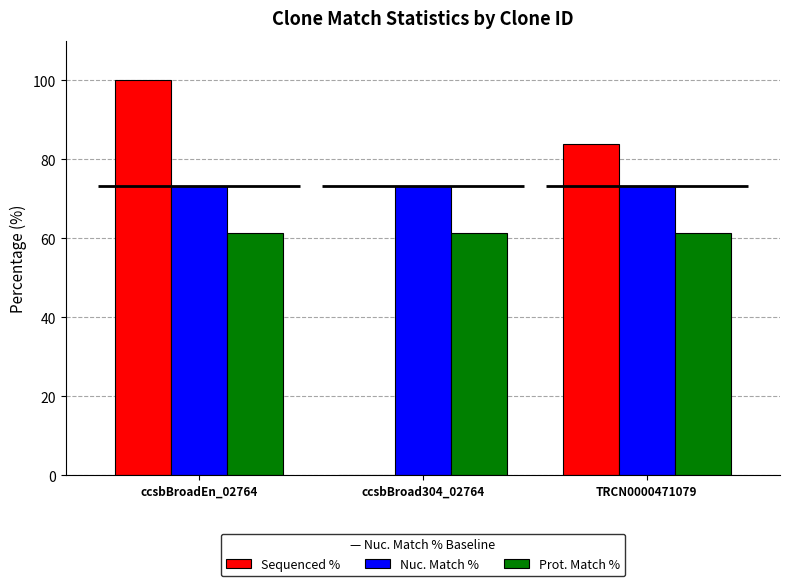

Count the Sequenced % values in the range 0 to 100.

3